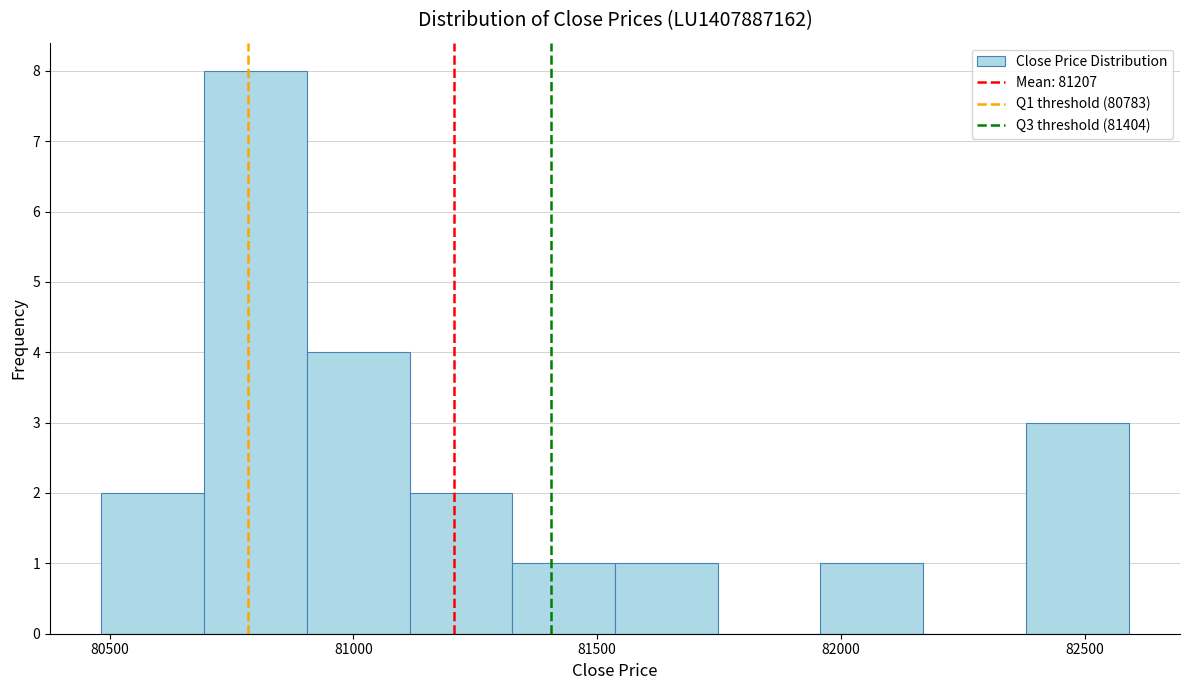

How tall is the bar that spans 80500 to 80700 on the x-axis? Neither the bar edges nor the heights are printed on the chart, so give them approximately, as read against the axes.

2